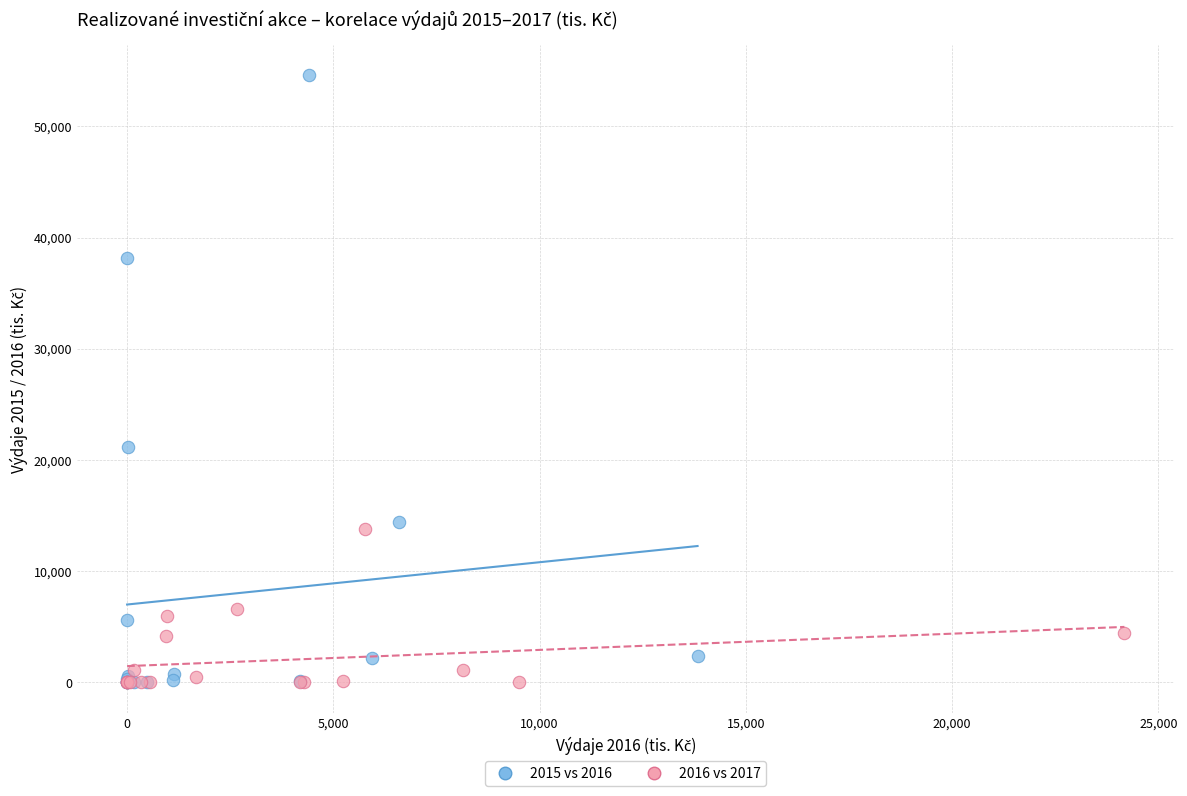

Which series has the largest Y range (max minus min)?

2015 vs 2016